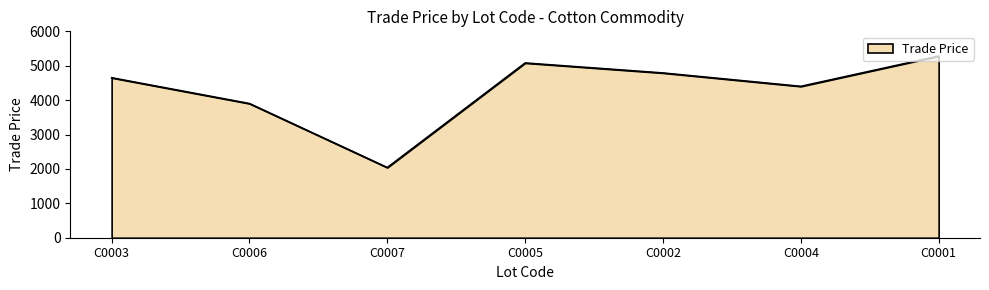

Count the number of data series in this chart.

1